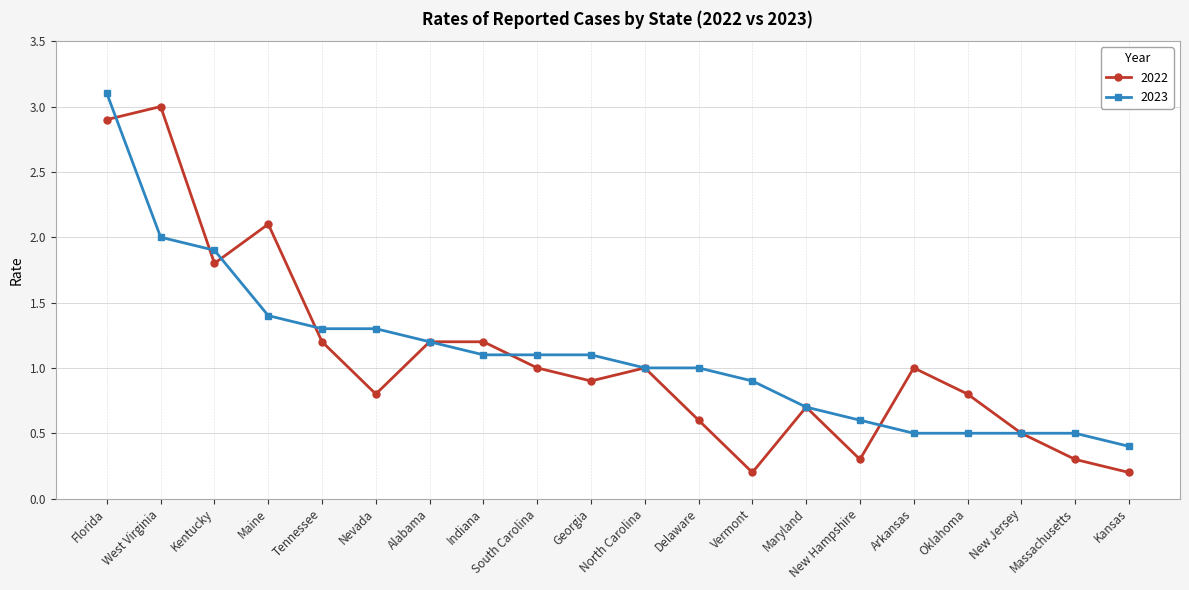

At which category is the sum across all series the highest?

Florida